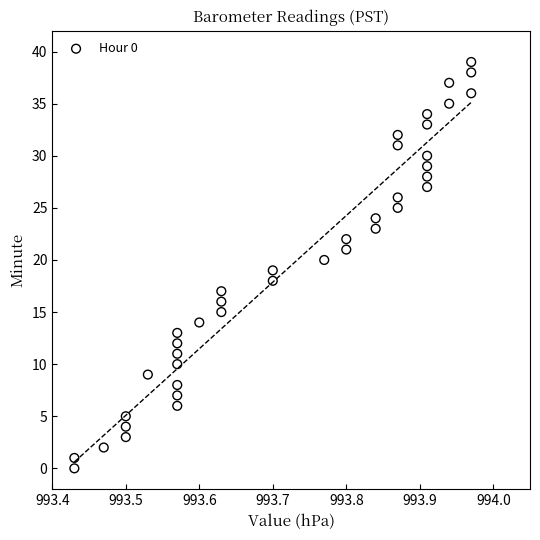

What is the range of Y values (max minus min)?

39